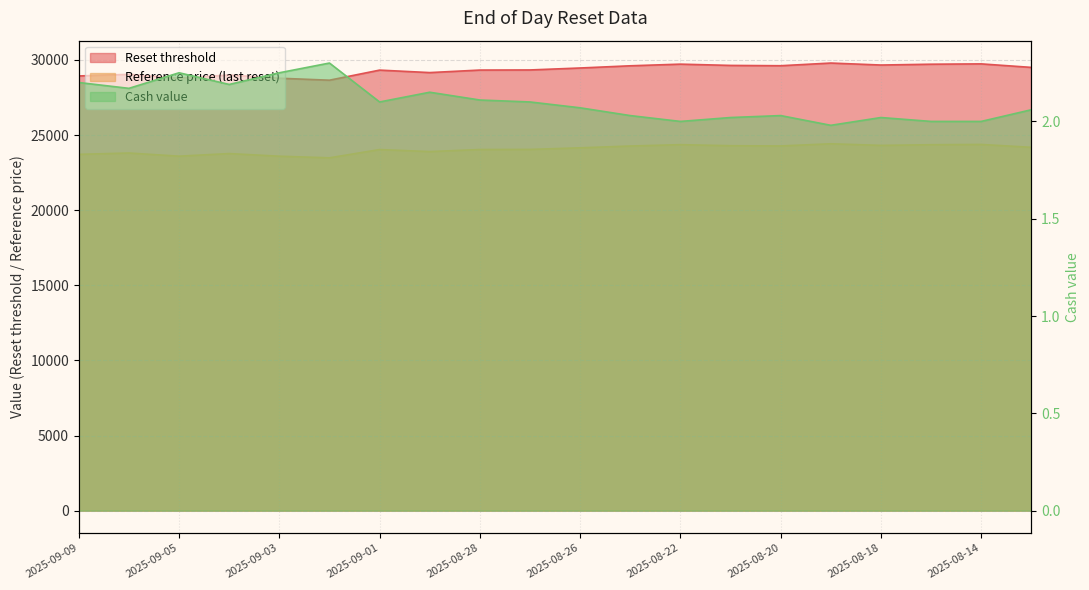

What is the label of the 1st point from the right?

2025-08-13